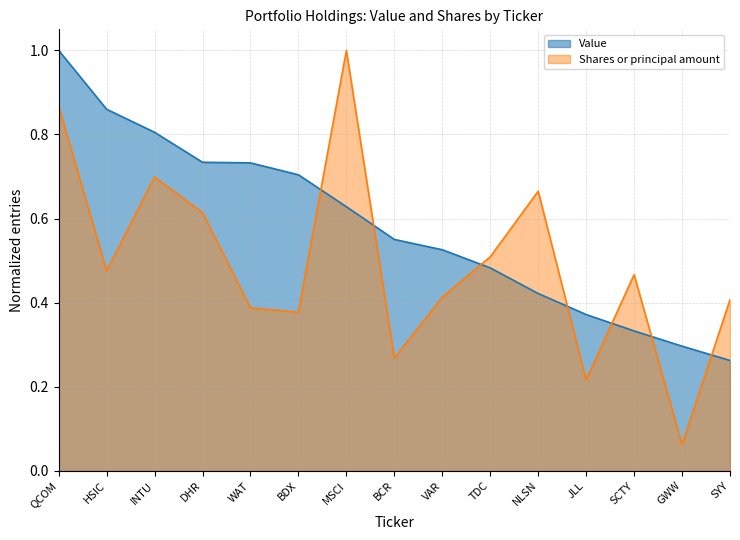

What are all the series names shown in the legend?

Value, Shares or principal amount